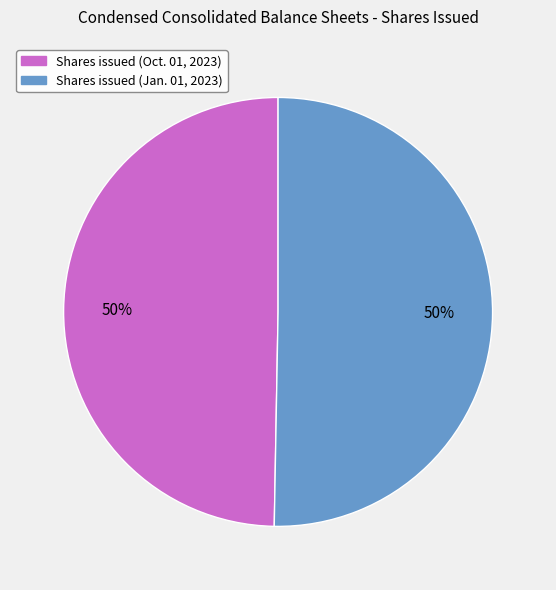

Count the number of slices in the pie.

2